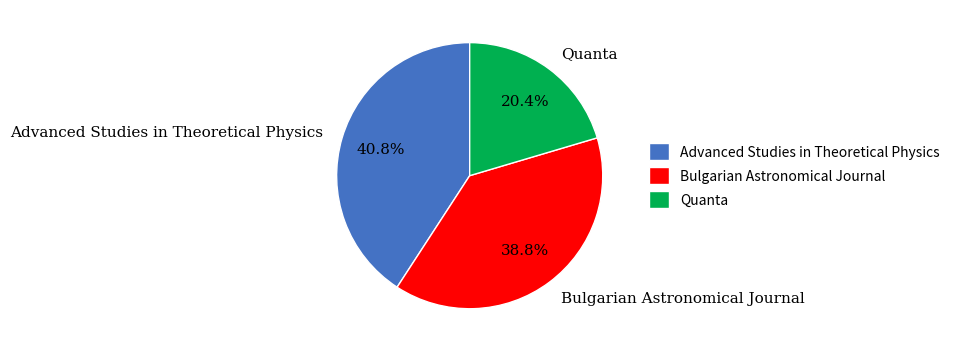

Between Quanta and Bulgarian Astronomical Journal, which is larger?

Bulgarian Astronomical Journal